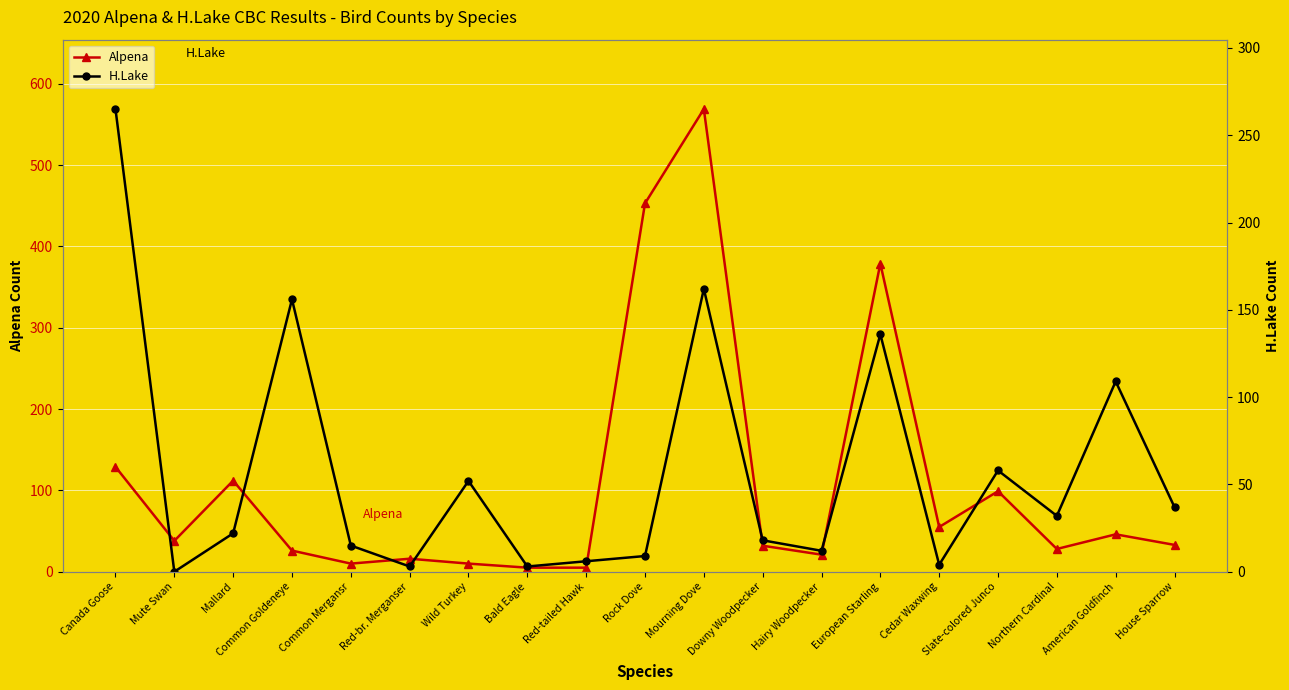

What position from the left is Hairy Woodpecker?

13